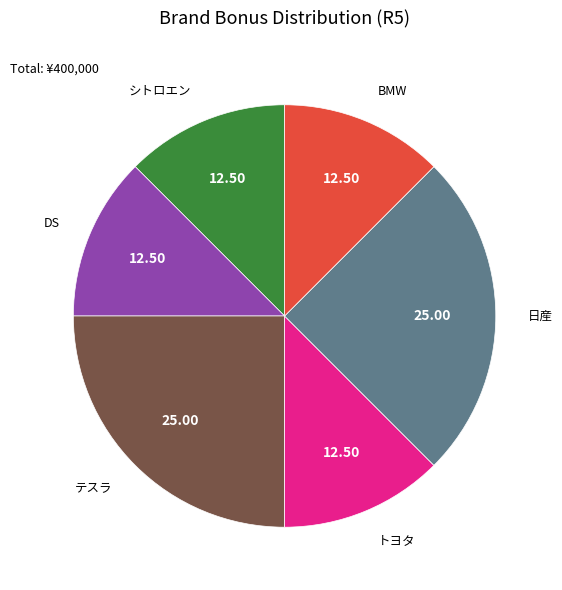

Does any single category account for the majority?

No